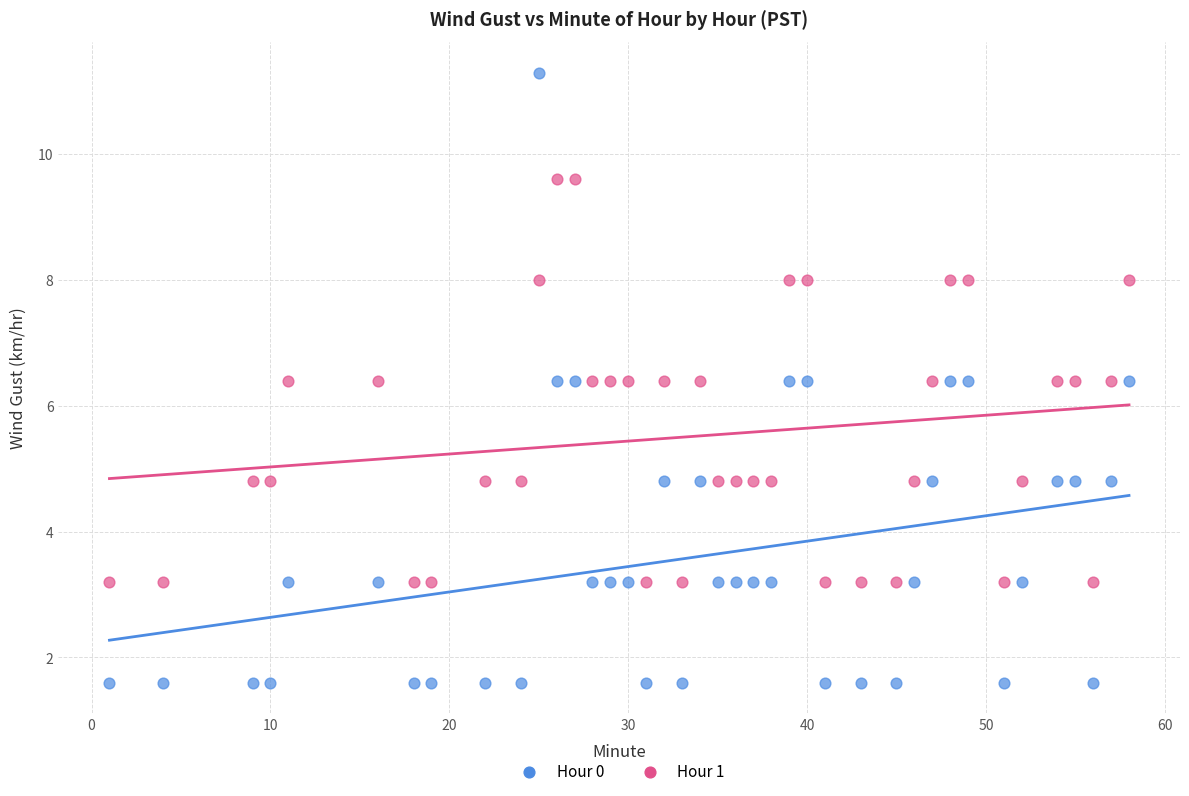

Which series reaches the maximum Y coordinate?

Hour 0